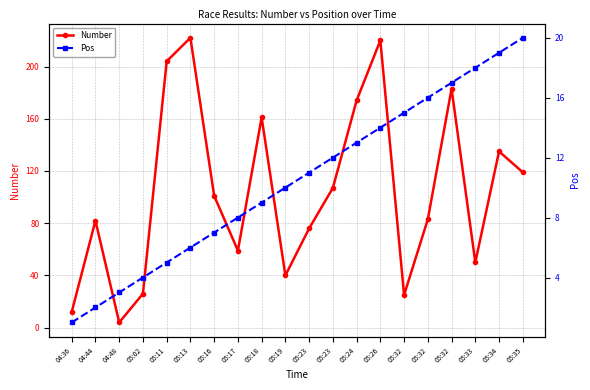

Which series has the largest total across all categories?

Number